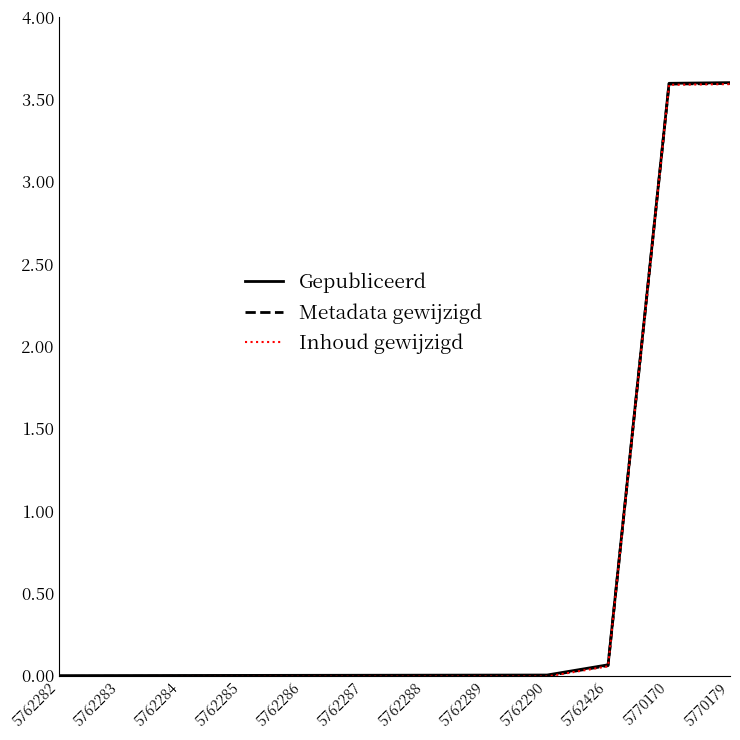

True or false: Inhoud gewijzigd and Metadata gewijzigd cross at least once.

False